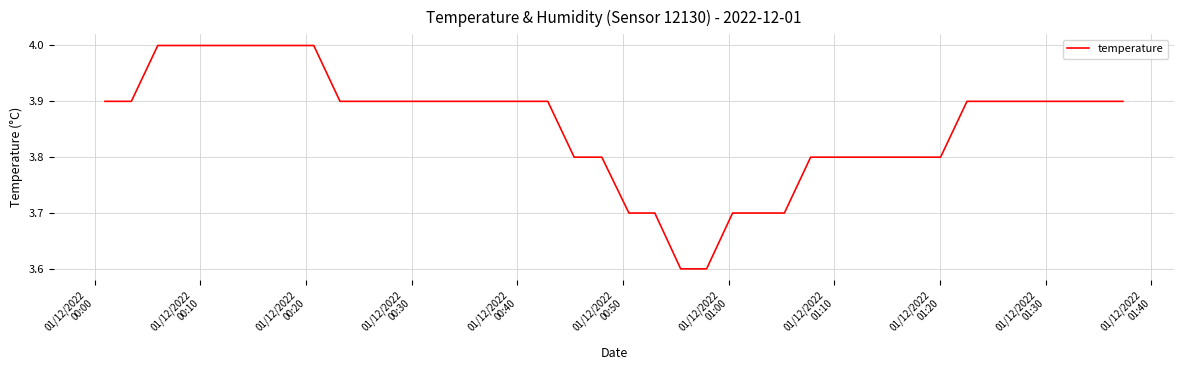

What is the minimum value shown in the chart?

3.6